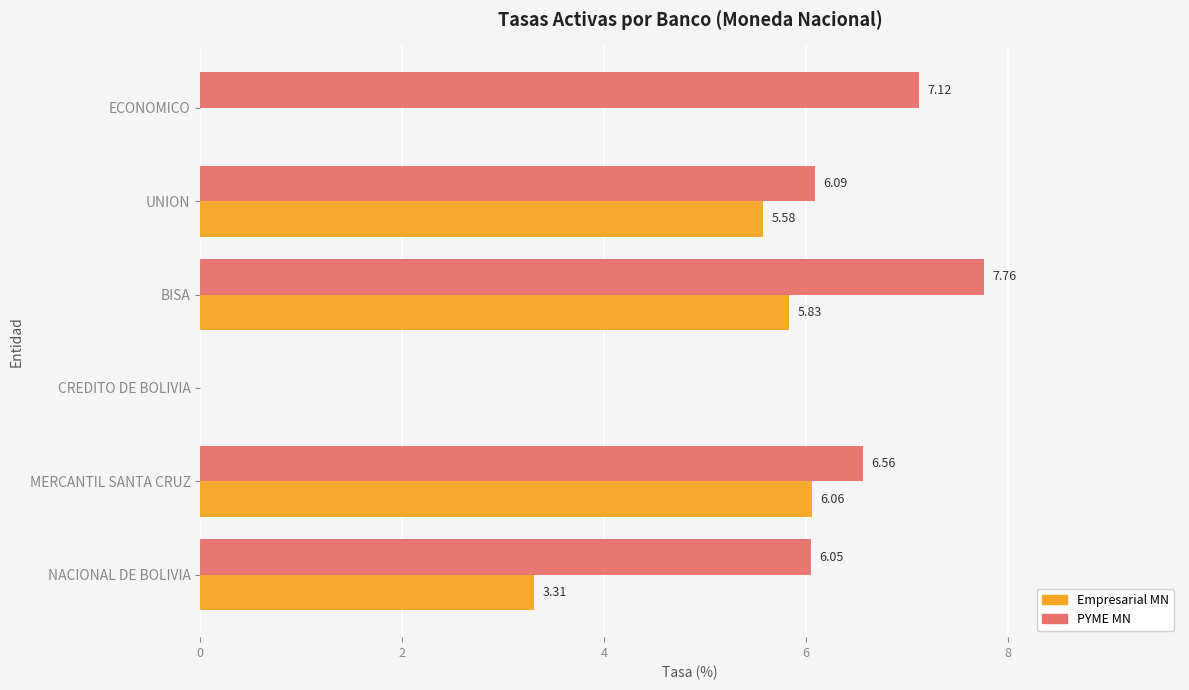

Between MERCANTIL SANTA CRUZ and UNION, which series saw the biggest shift?

Empresarial MN